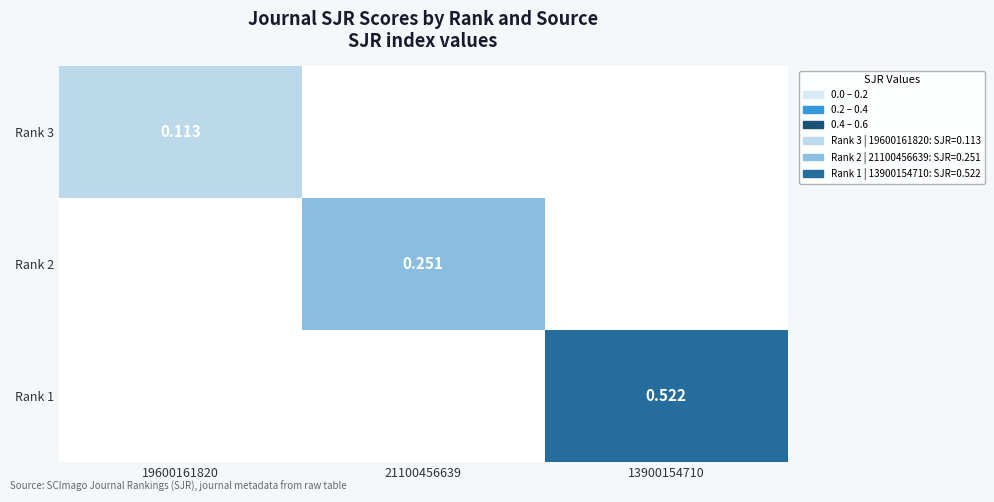

At how many categories does at least one series exceed 0?

3